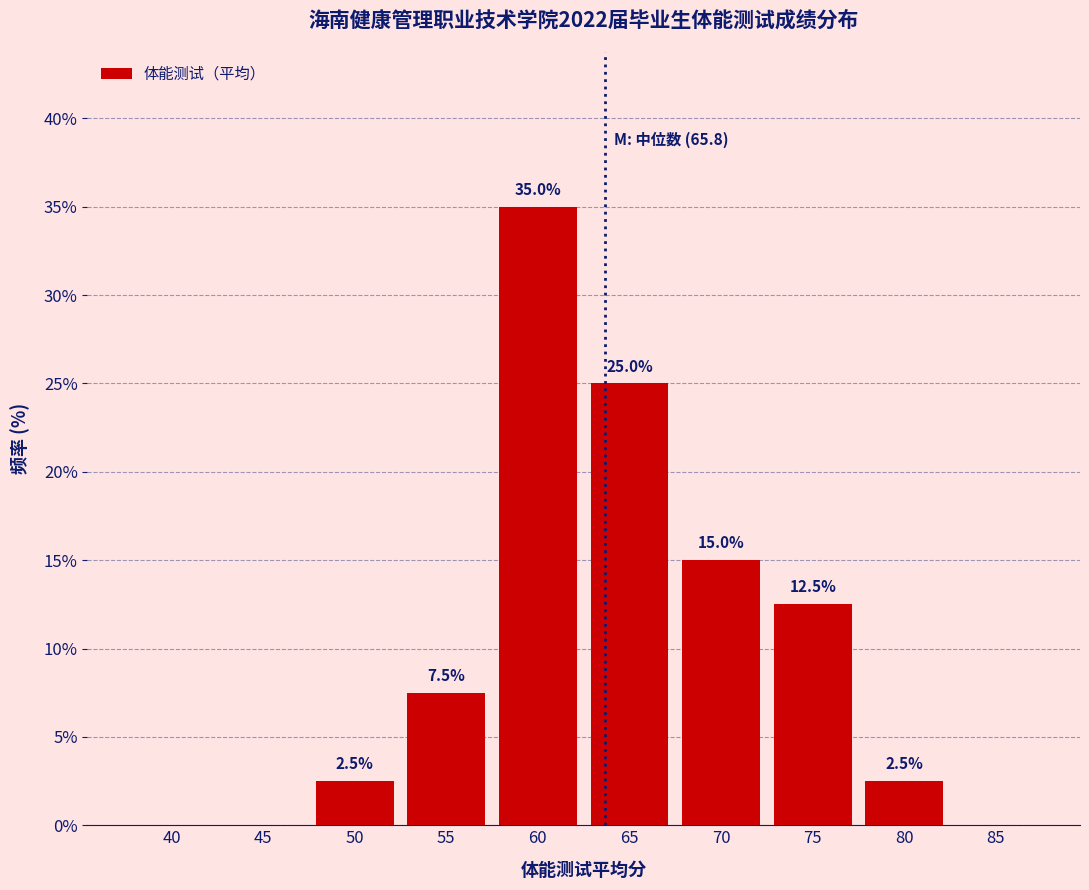

Reading left to right, list all the values displayed in this chart.

40=0.0	45=0.0	50=2.5	55=7.5	60=35.0	65=25.0	70=15.0	75=12.5	80=2.5	85=0.0